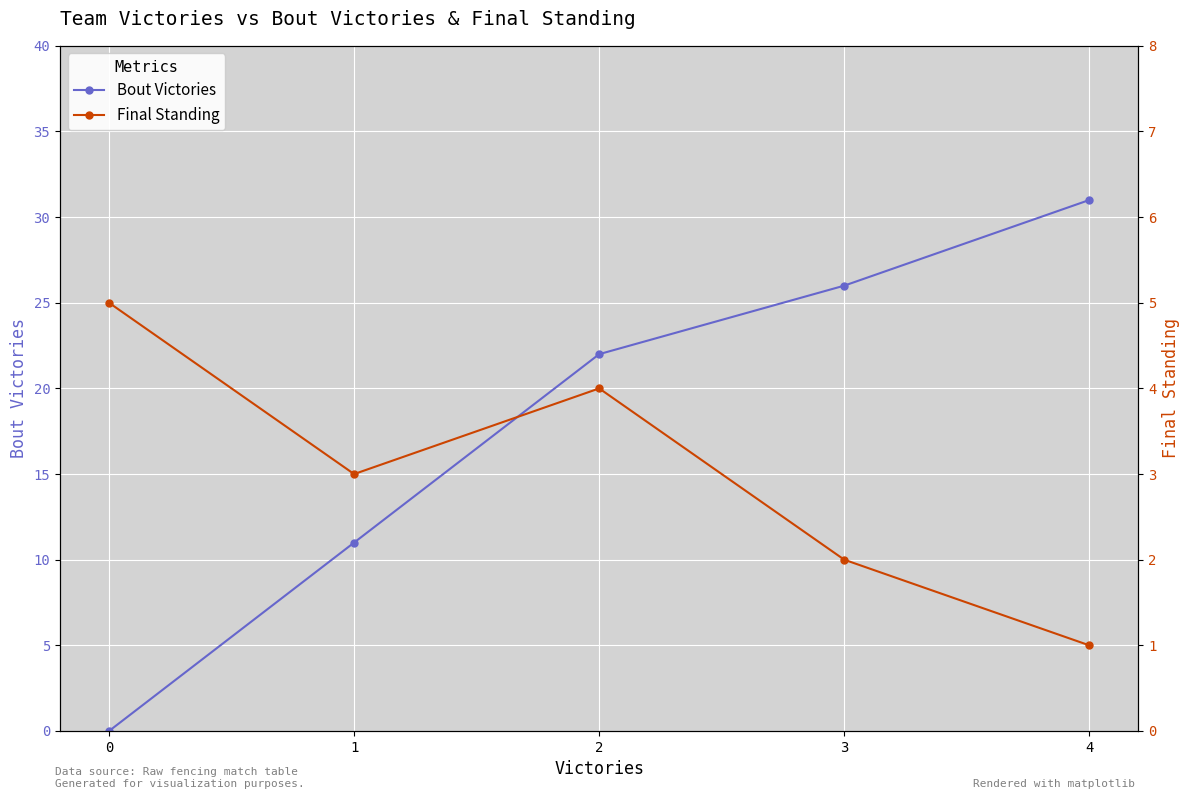

Count the Final Standing values in the range 2 to 4.

3